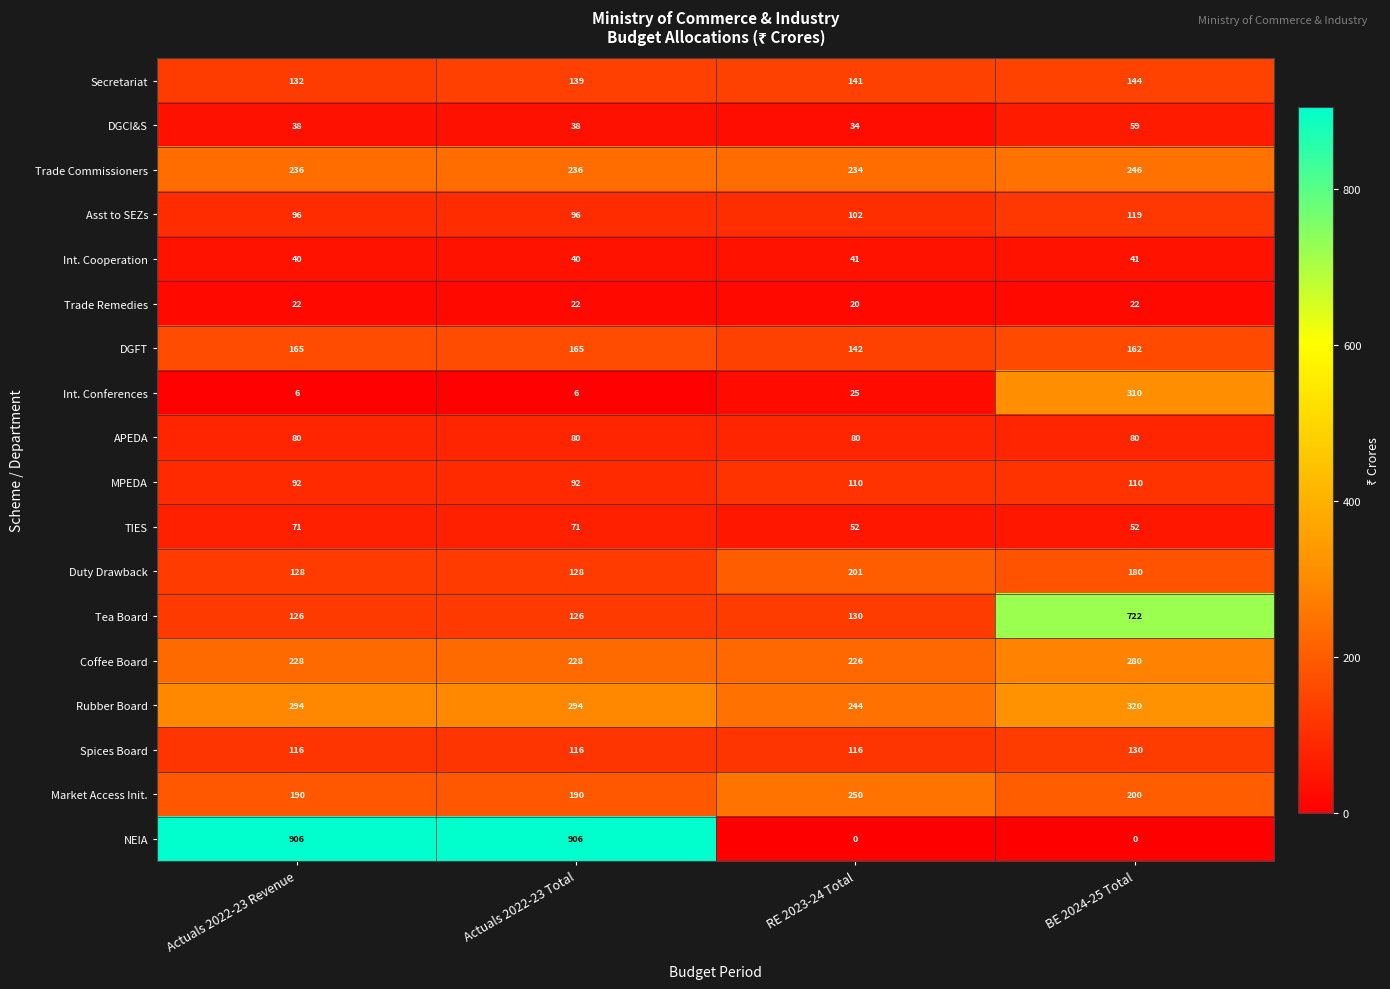

Rank the series at Actuals 2022-23 Revenue from lowest to highest value.

Int. Conferences, Trade Remedies, DGCI&S, Int. Cooperation, TIES, APEDA, MPEDA, Asst to SEZs, Spices Board, Tea Board, Duty Drawback, Secretariat, DGFT, Market Access Init., Coffee Board, Trade Commissioners, Rubber Board, NEIA